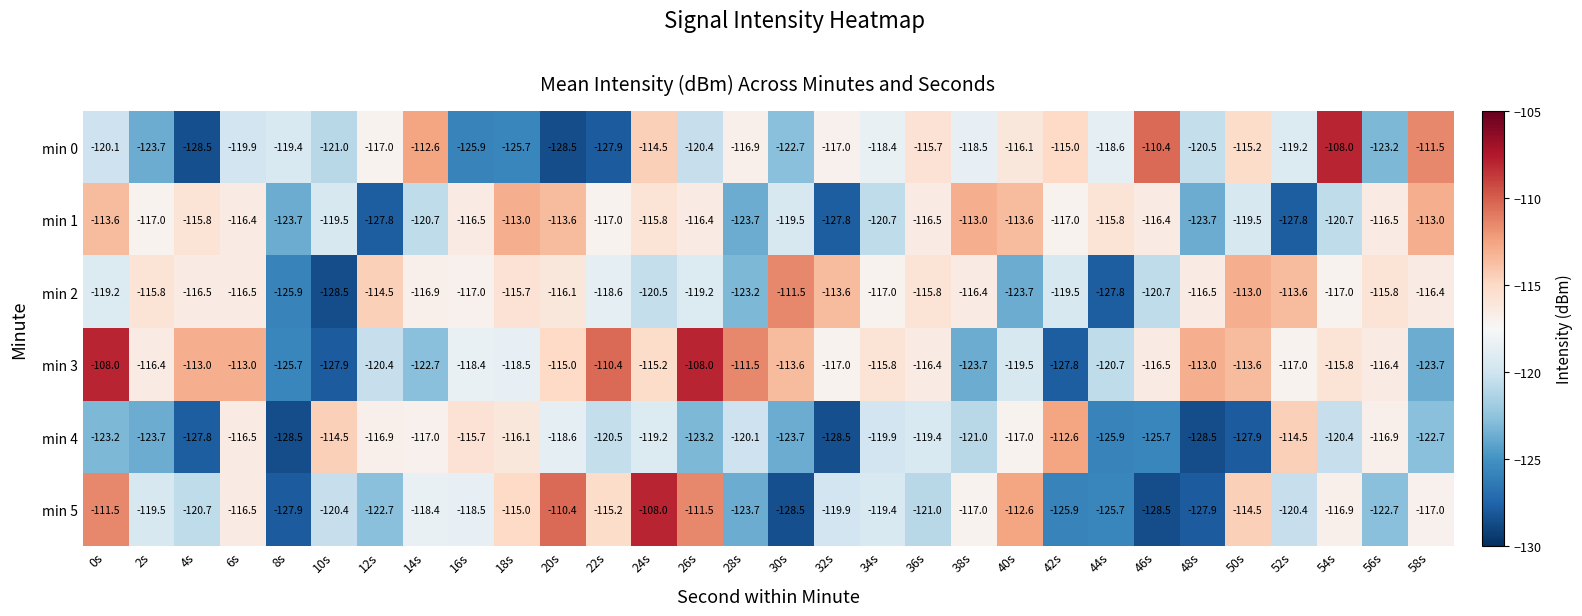

What is the lowest value of the min 3 series?

-127.9